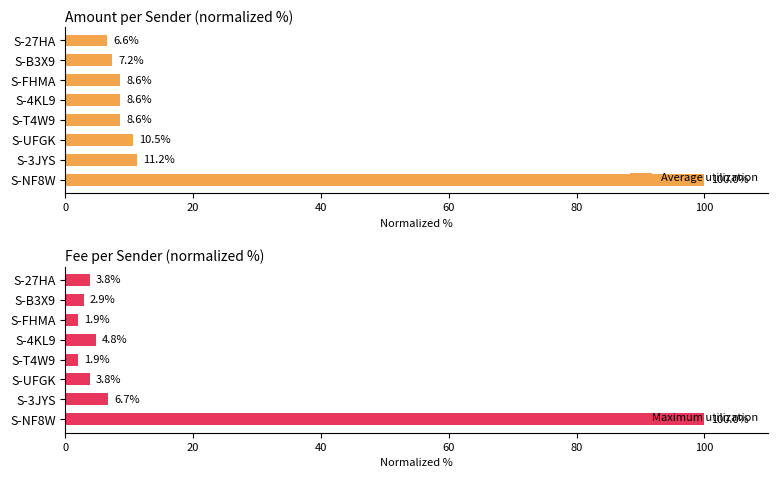

What is the smallest value displayed?

1.9